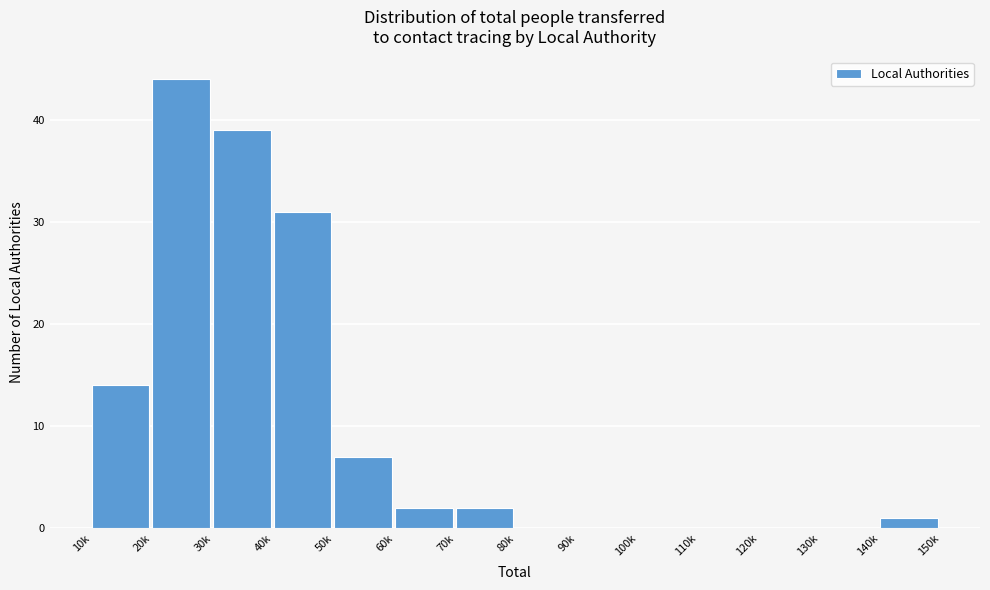

Reading left to right, what are all the values shown in this chart?

10k=14	20k=44	30k=39	40k=31	50k=7	60k=2	70k=2	80k=0	90k=0	100k=0	110k=0	120k=0	130k=0	140k=1